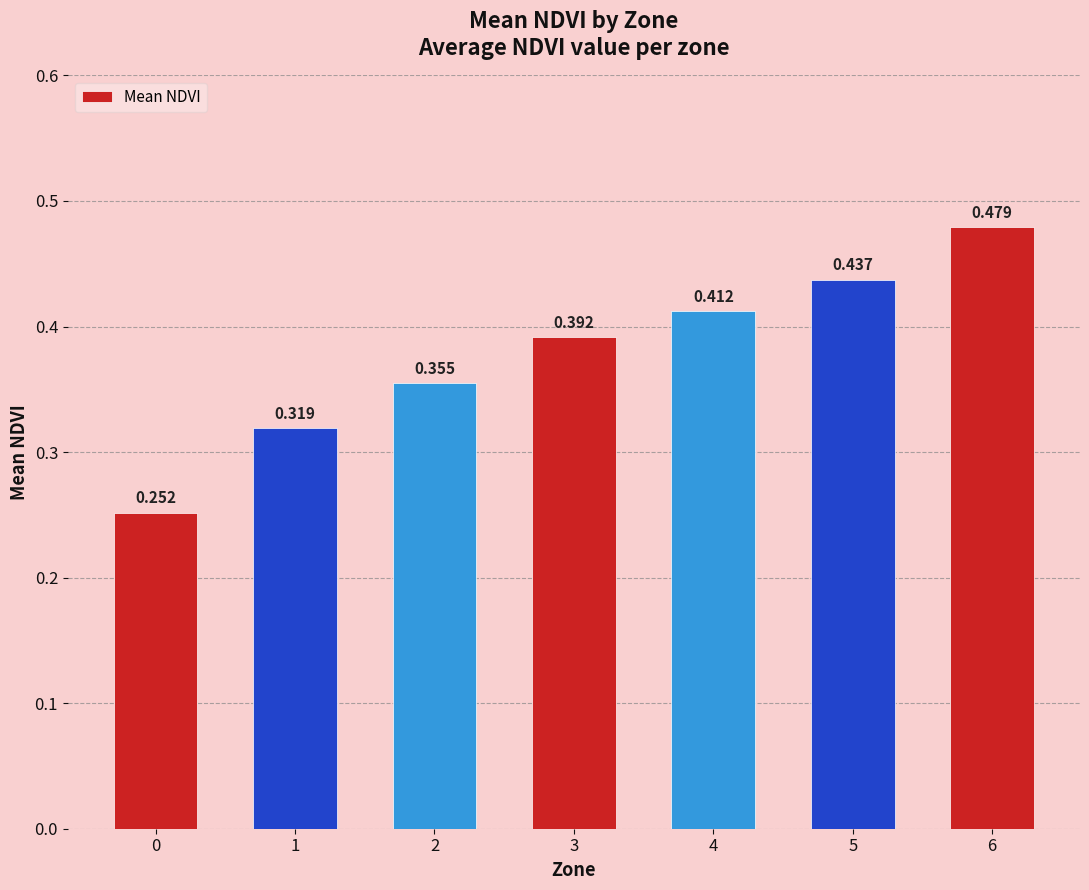

Count the number of data series in this chart.

1